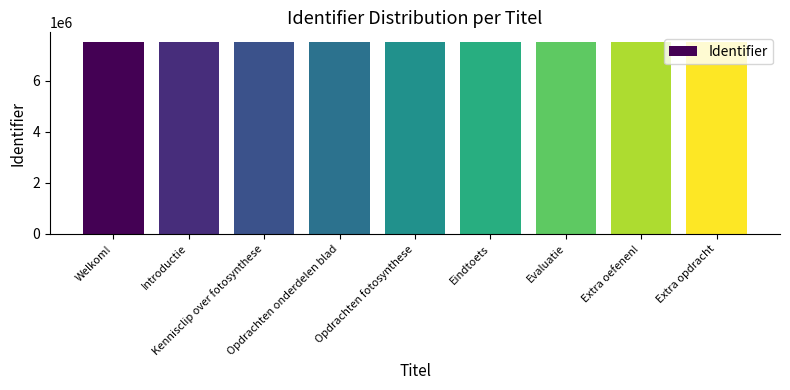

What is the value of the 5th bar from the left?

7520013